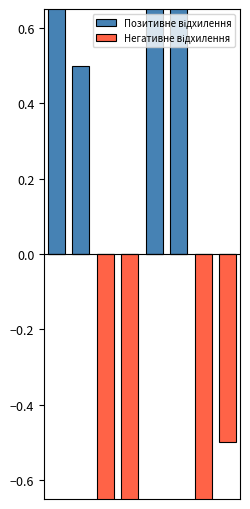

List the labels in order of Негативне відхилення value, smallest first.

2, 6, 3, 7, 0, 1, 4, 5